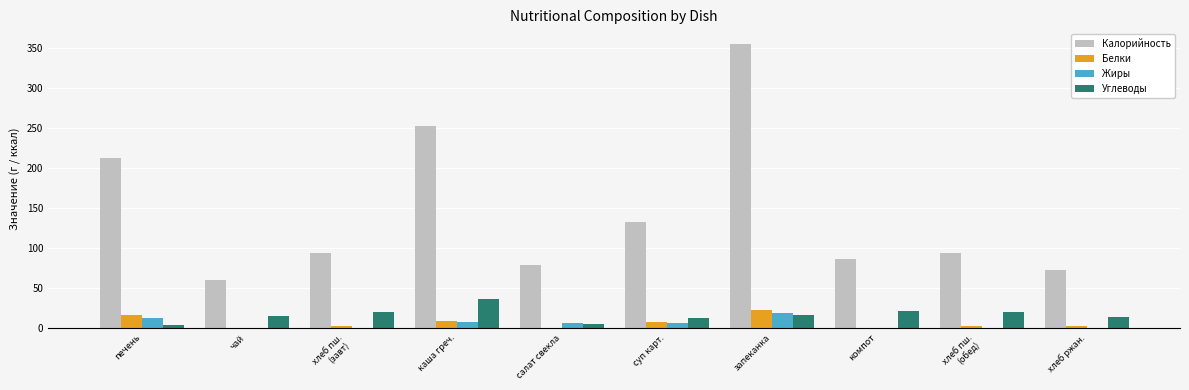

Count the number of data series in this chart.

4